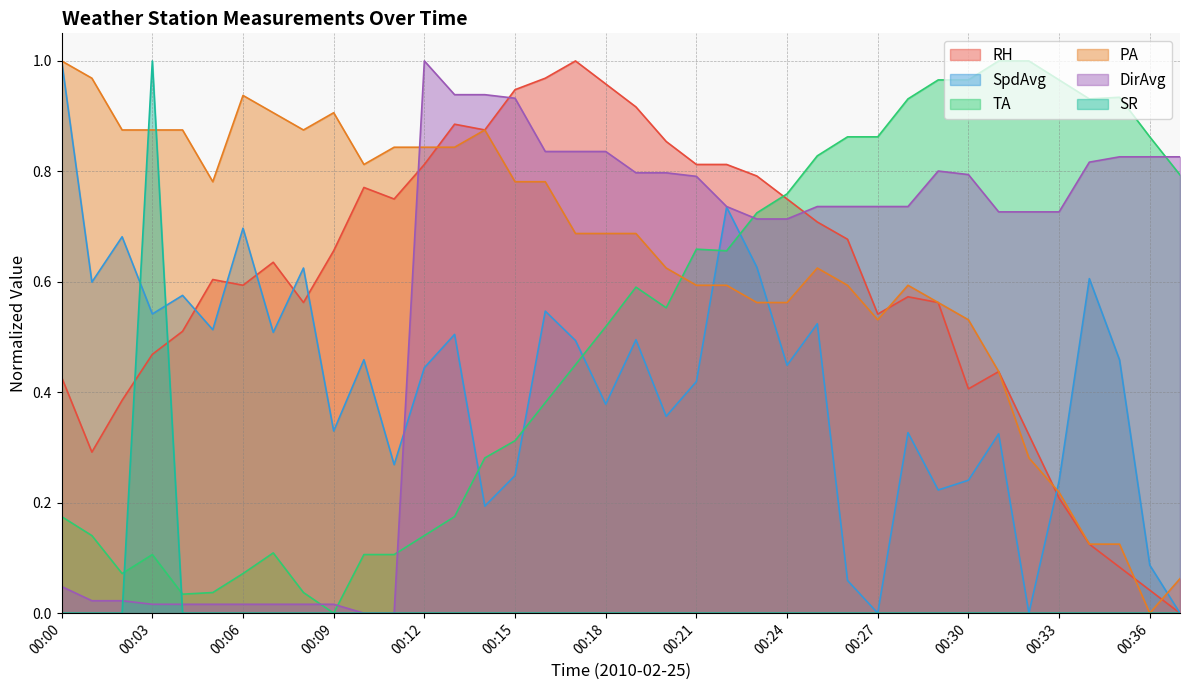

Rank the series by their maximum value, from highest to lowest.

RH, SpdAvg, TA, PA, DirAvg, SR